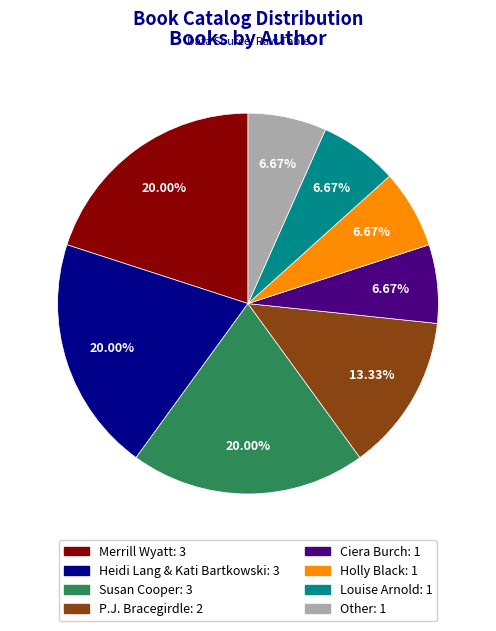

Do Holly Black and Louise Arnold together represent more than half of the pie?

No